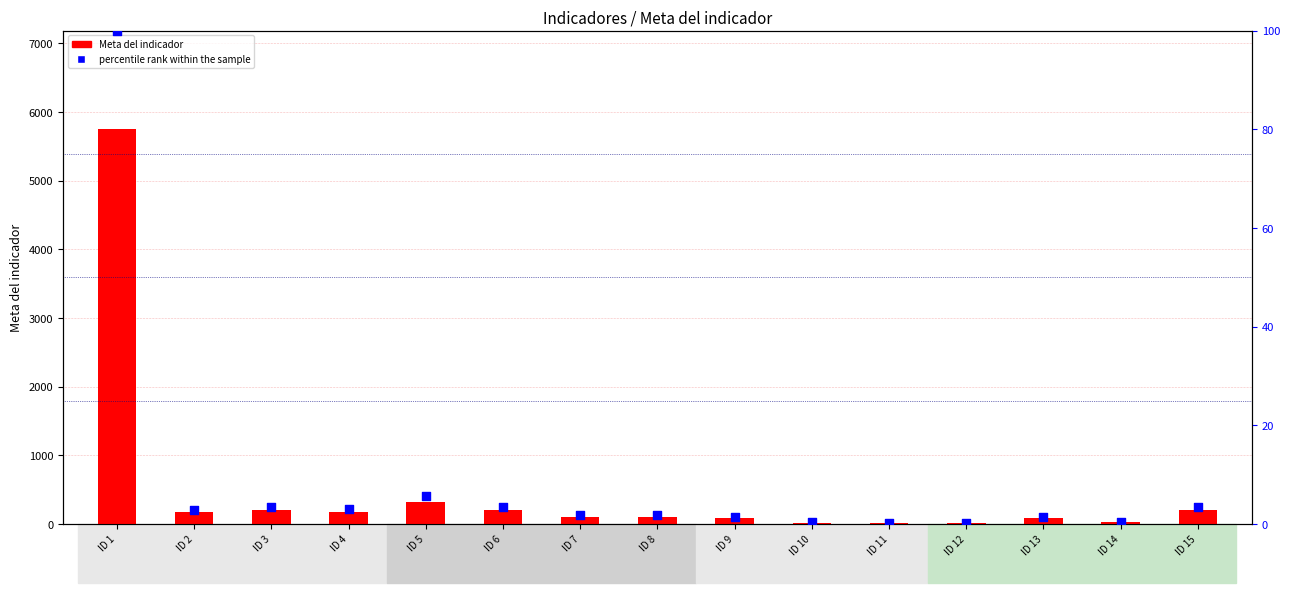

Is the value of Meta del indicador at ID 10 greater than the value of percentile rank within the sample at ID 7?

Yes